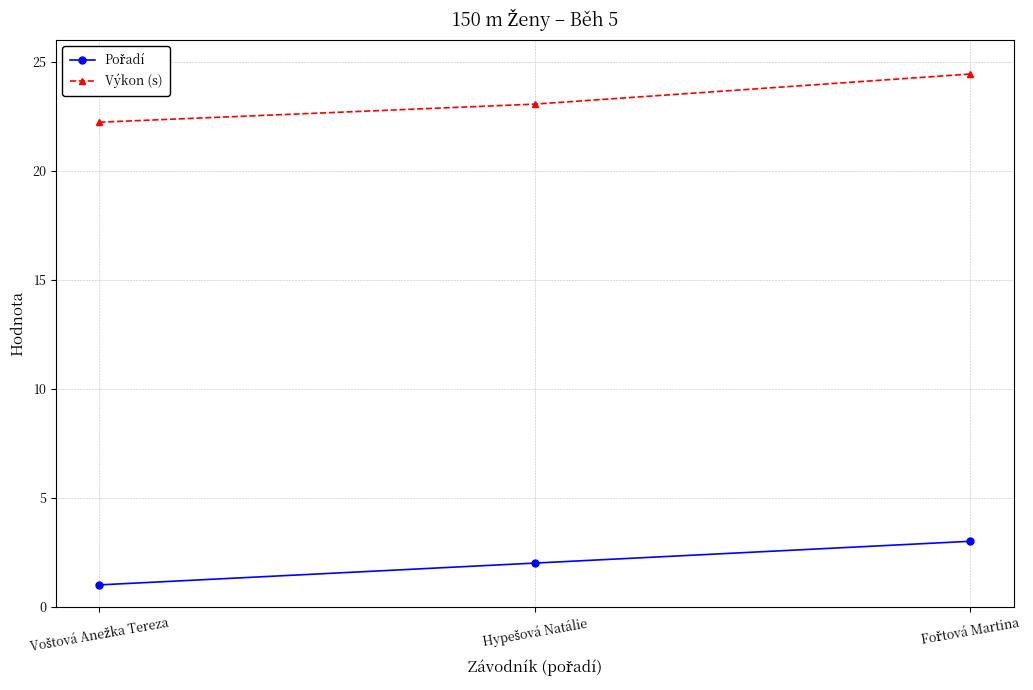

Which series has the largest total across all categories?

Výkon (s)